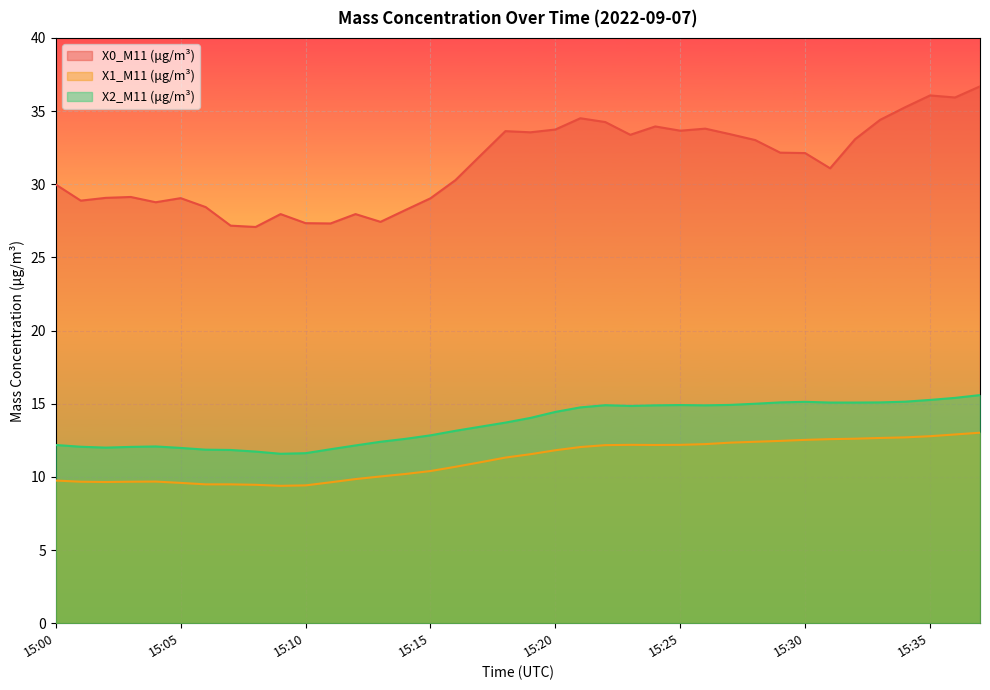

Reading right to left, what are all the values shown in this chart?

X0_M11 (μg/m³): 36.7	35.9	36.1	35.3	34.4	33.1	31.1	32.1	32.2	33.0	33.4	33.8	33.7	34.0	33.4	34.2	34.5	33.7	33.5	33.6	32.0	30.3	29.0	28.2	27.4	28.0	27.3	27.3	28.0	27.1	27.2	28.4	29.1	28.8	29.1	29.1	28.9	30.0
X1_M11 (μg/m³): 13.0	12.9	12.8	12.7	12.7	12.6	12.6	12.5	12.5	12.4	12.3	12.2	12.2	12.2	12.2	12.2	12.0	11.8	11.6	11.3	11.0	10.7	10.4	10.2	10.0	9.8	9.6	9.4	9.4	9.5	9.5	9.5	9.6	9.7	9.7	9.7	9.7	9.8
X2_M11 (μg/m³): 15.6	15.4	15.3	15.1	15.1	15.1	15.1	15.1	15.1	15.0	14.9	14.9	14.9	14.9	14.8	14.9	14.8	14.4	14.0	13.7	13.4	13.2	12.8	12.6	12.4	12.2	11.9	11.6	11.6	11.7	11.8	11.9	12.0	12.1	12.1	12.0	12.1	12.2